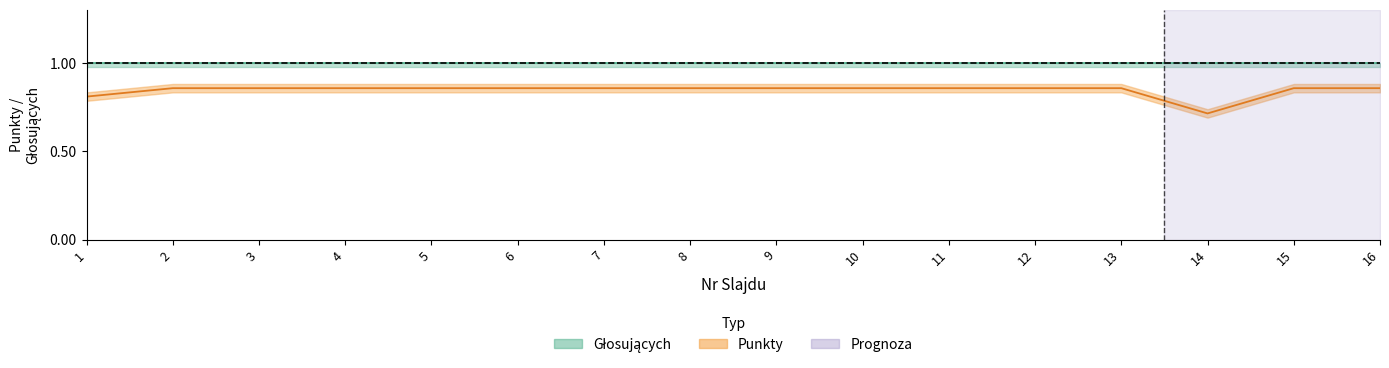

What is the minimum value shown in the chart?

0.7